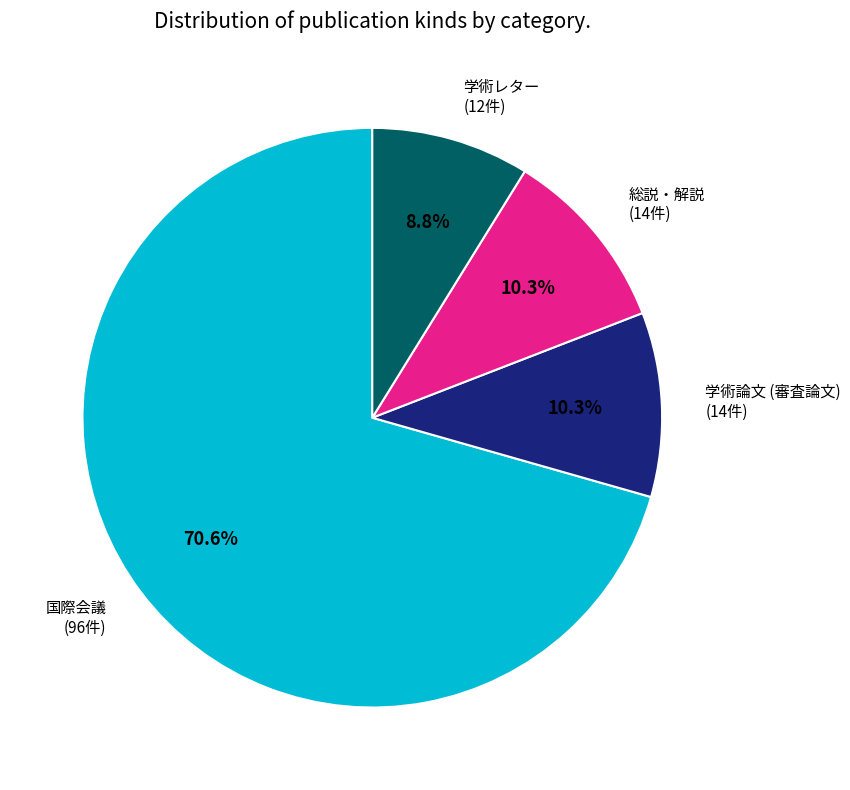

Count the number of slices in the pie.

4